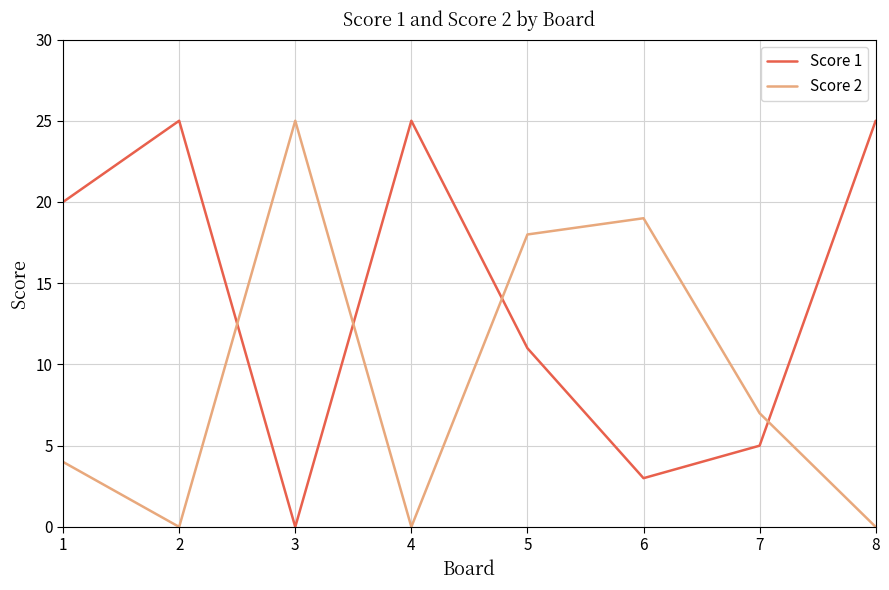

What is the difference between the highest and lowest values at 2?

25